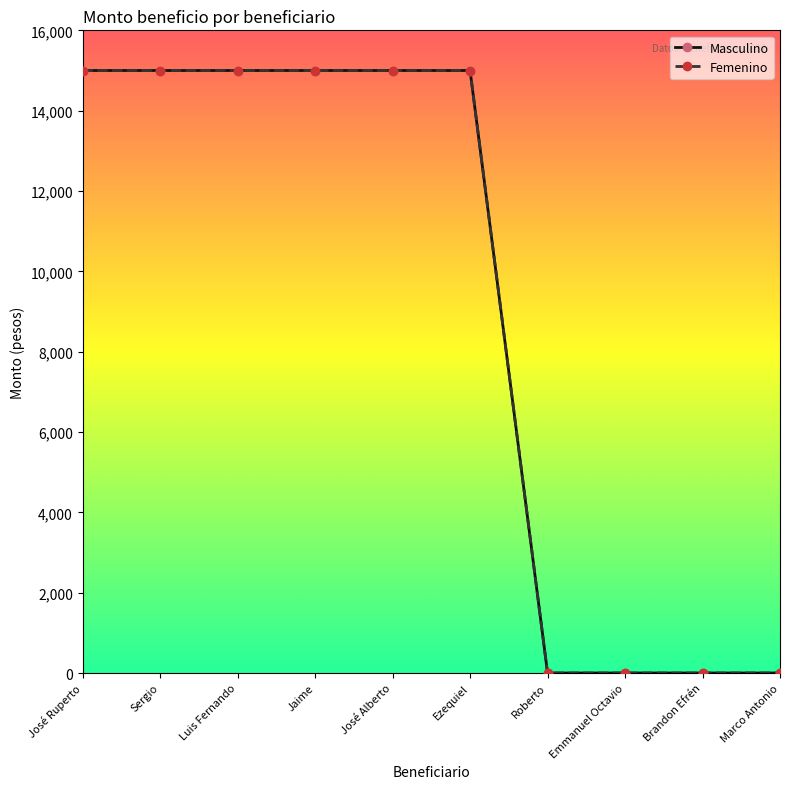

Which label corresponds to the smallest value in the chart?

Roberto